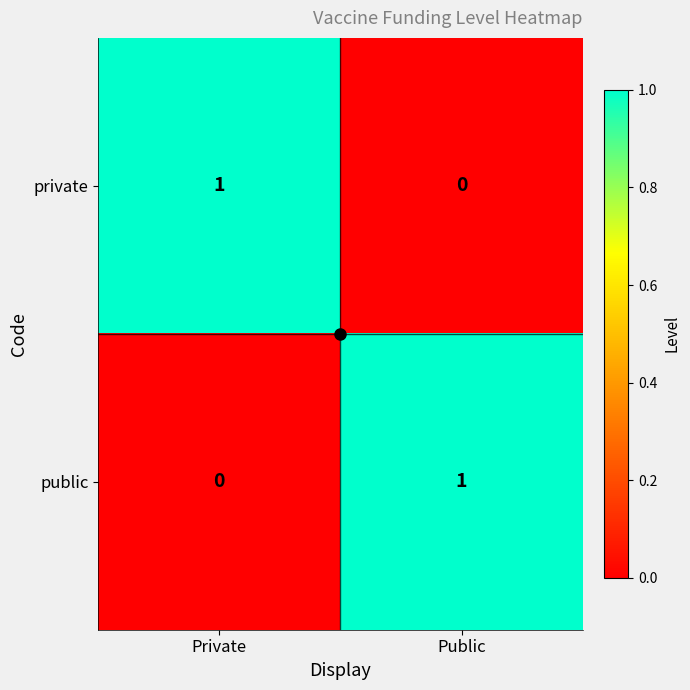

List the labels in order of public value, smallest first.

Private, Public